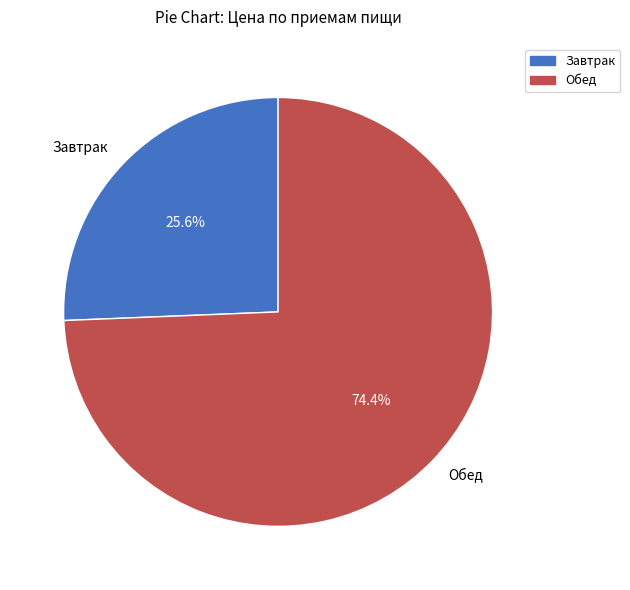

To the nearest percent, what is the difference between the largest and smallest slice percentages?

49%